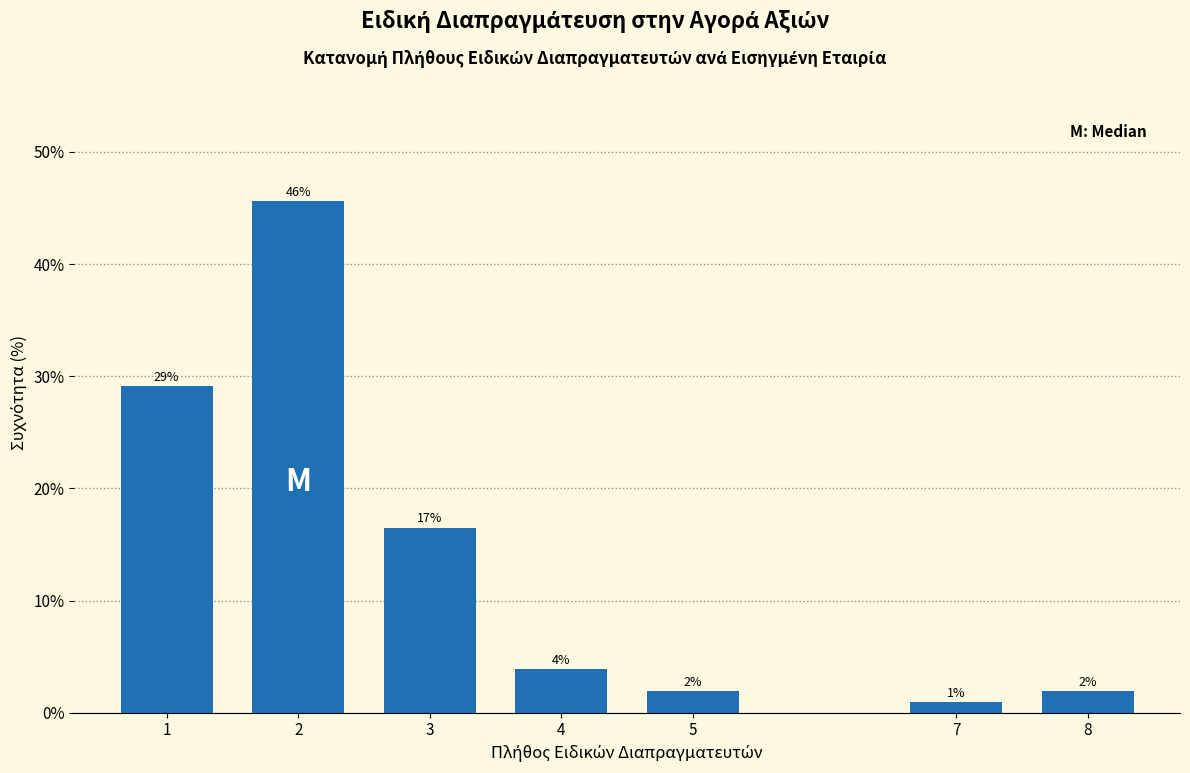

How many bars are there in total?

7